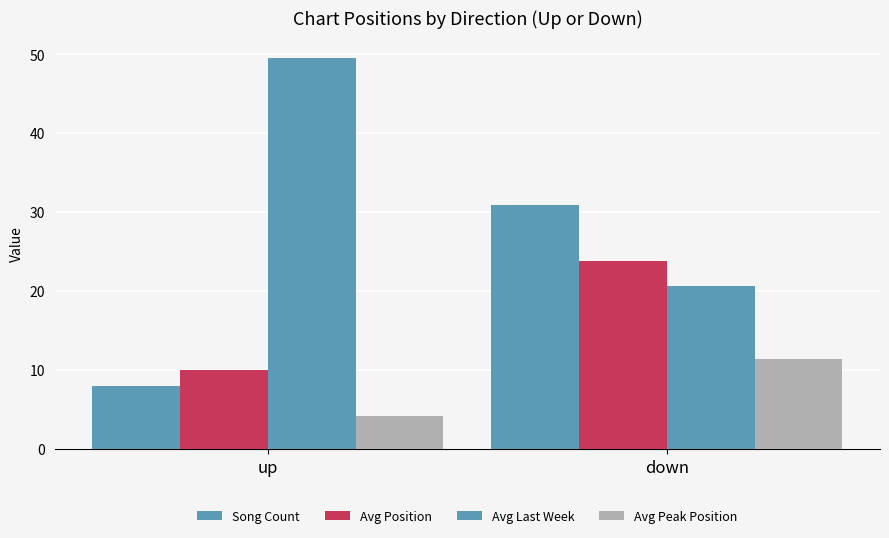

How many bars are there in each group?

4